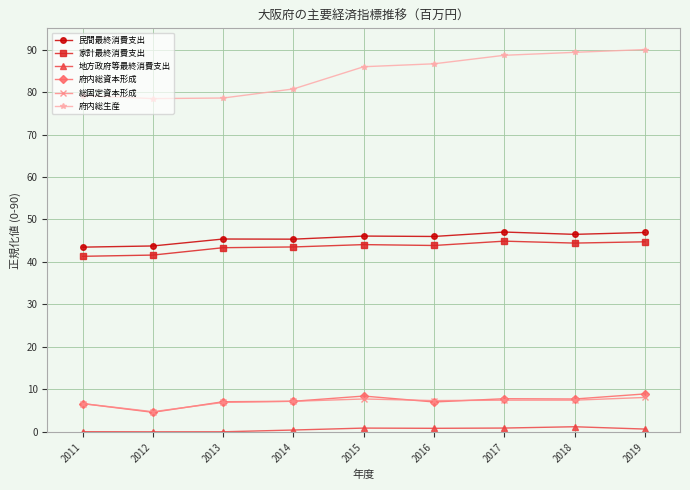

What is the value of the 家計最終消費支出 point at the 7th from the left?

44.9